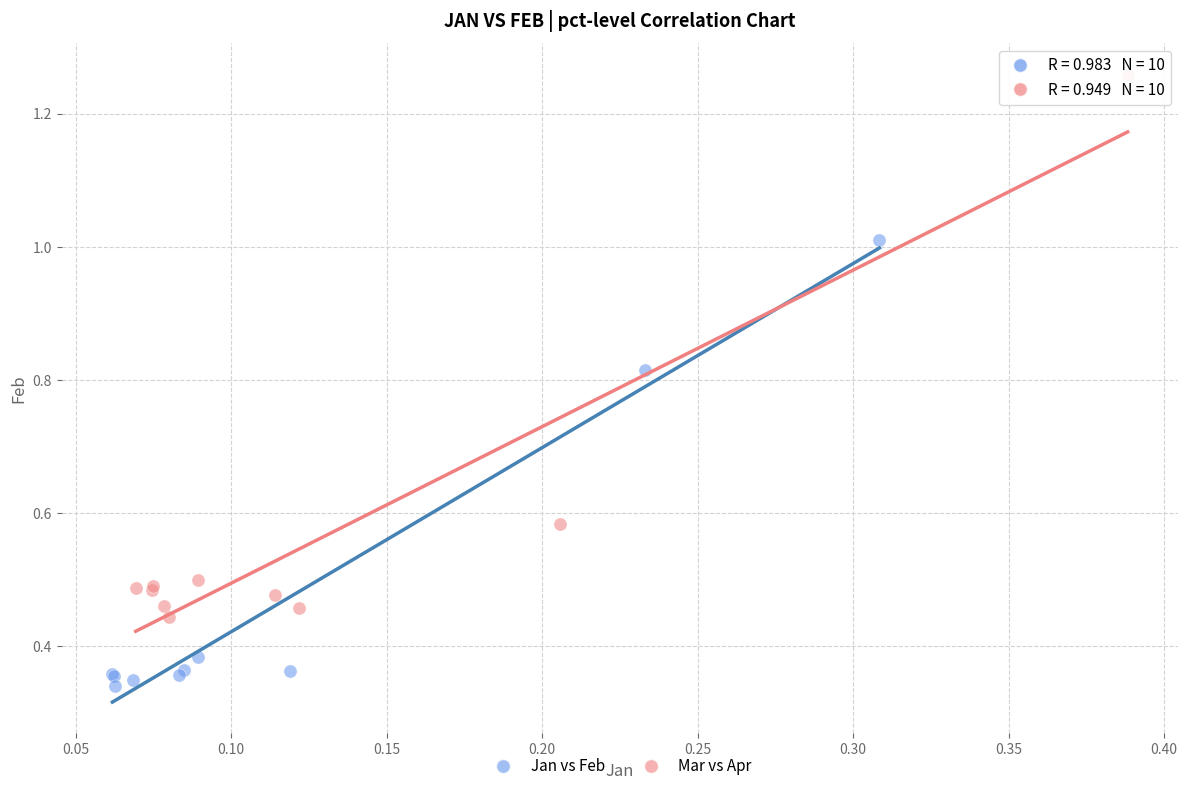

Which series contains the highest Y value?

Mar vs Apr